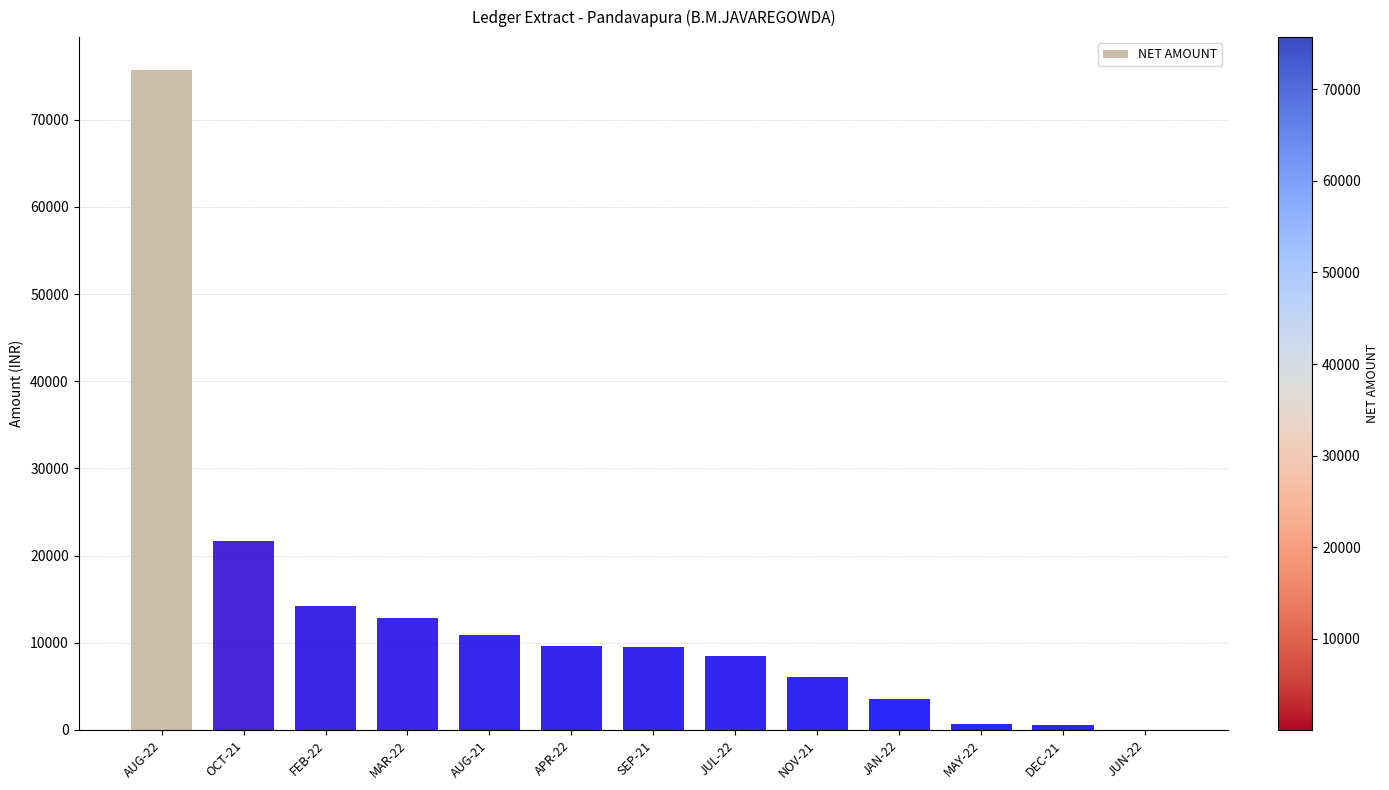

Does the chart contain stacked bars?

No